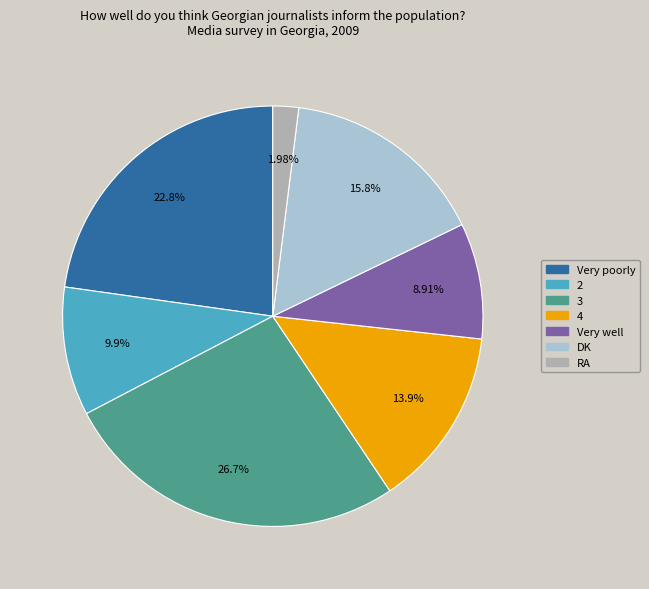

To the nearest percent, what portion does 4 represent?

14%